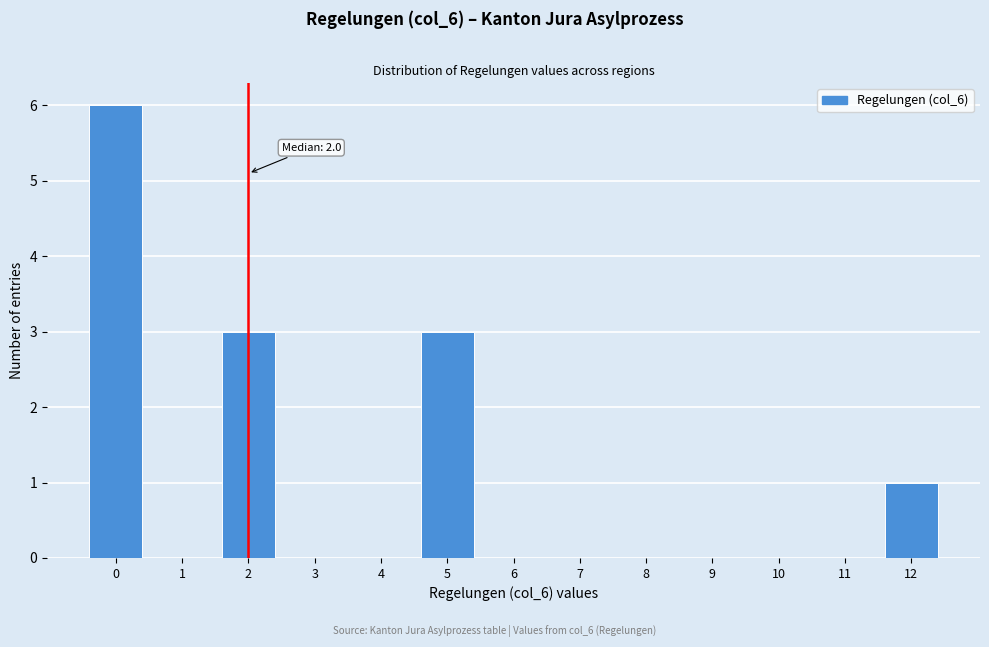

Over which range of the x-axis is the bar tallest?

-0.5 to 0.5